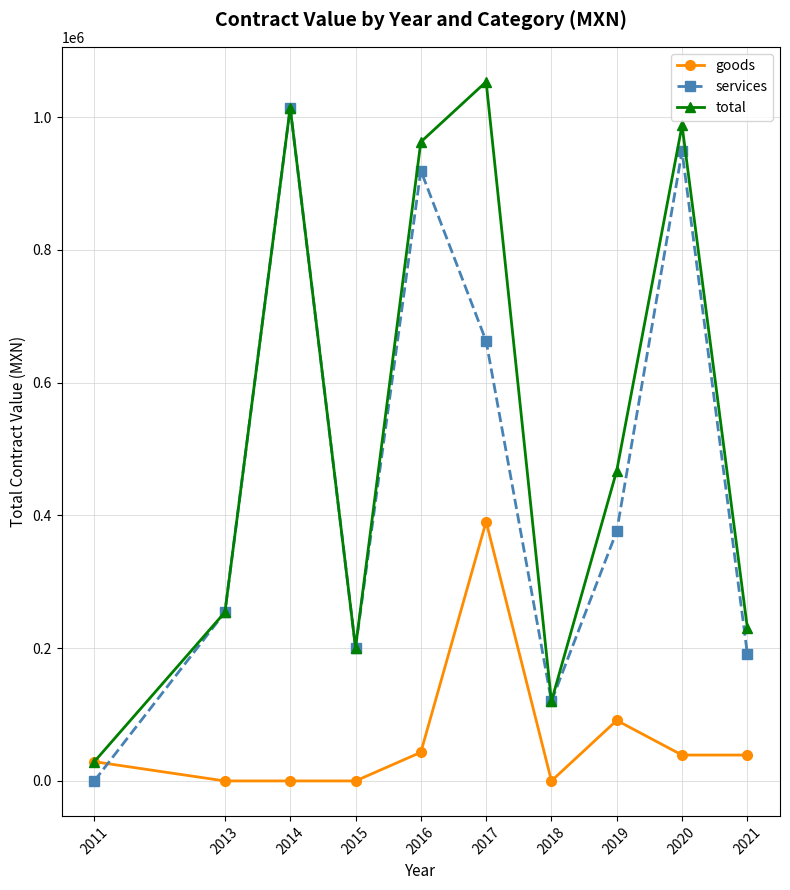

In total, how many points are higher than both neighbors (excluding endpoints)?

3